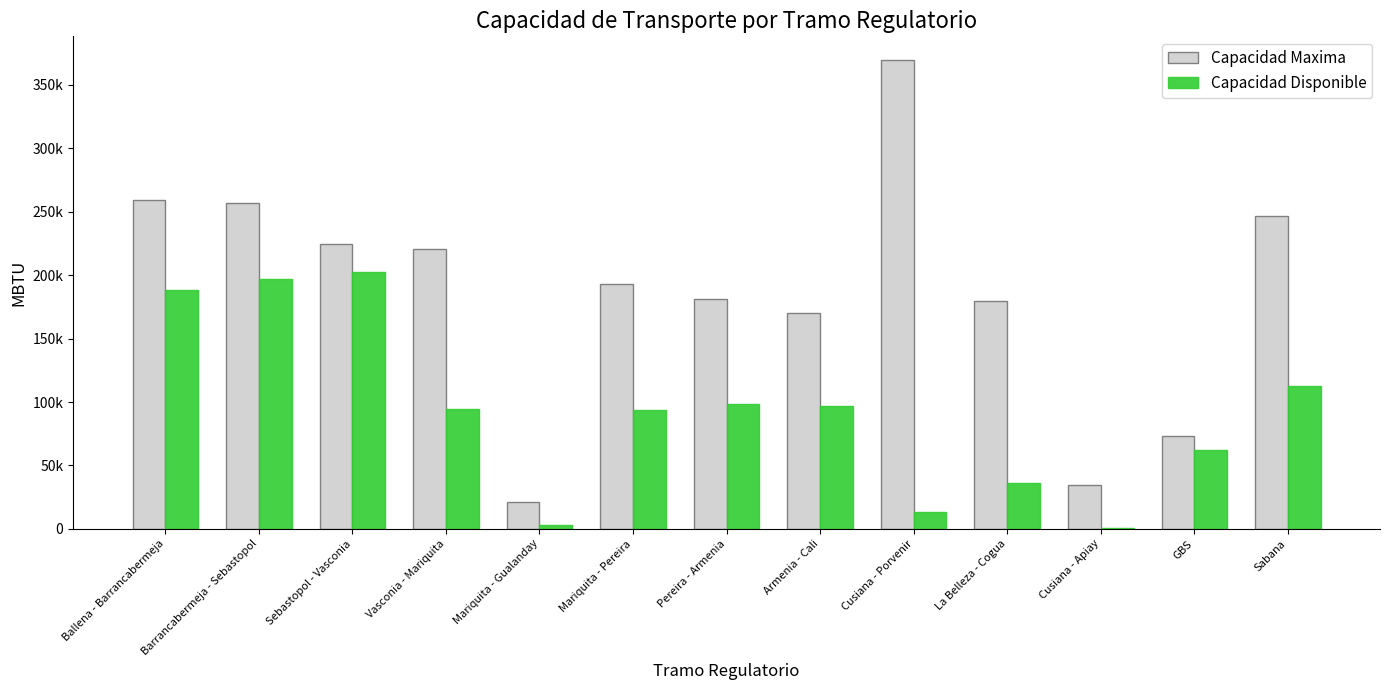

Which series has the widest spread of values?

Capacidad Maxima